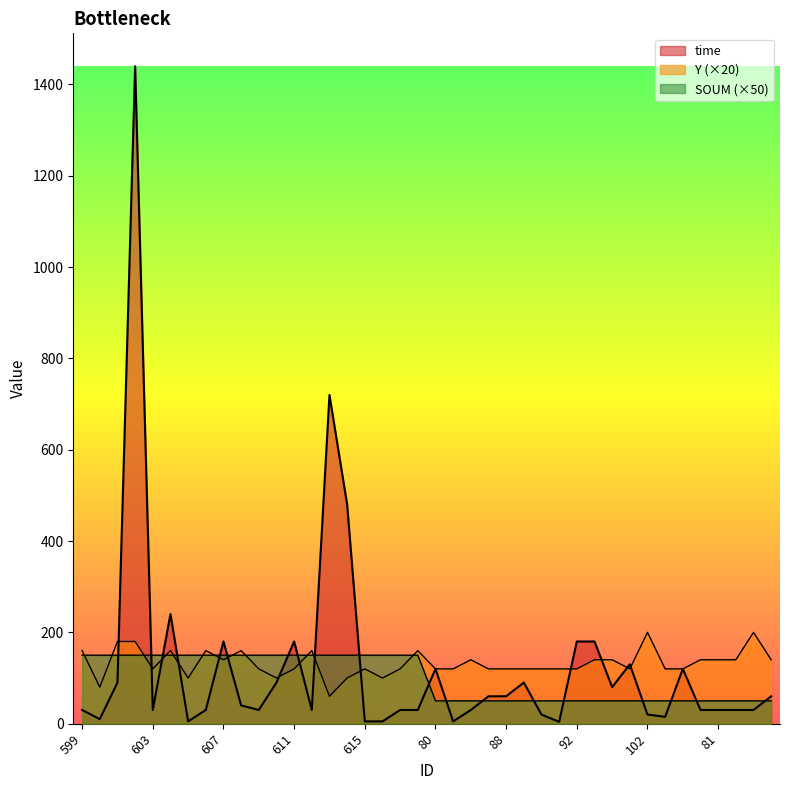

What is the smallest value displayed?

4